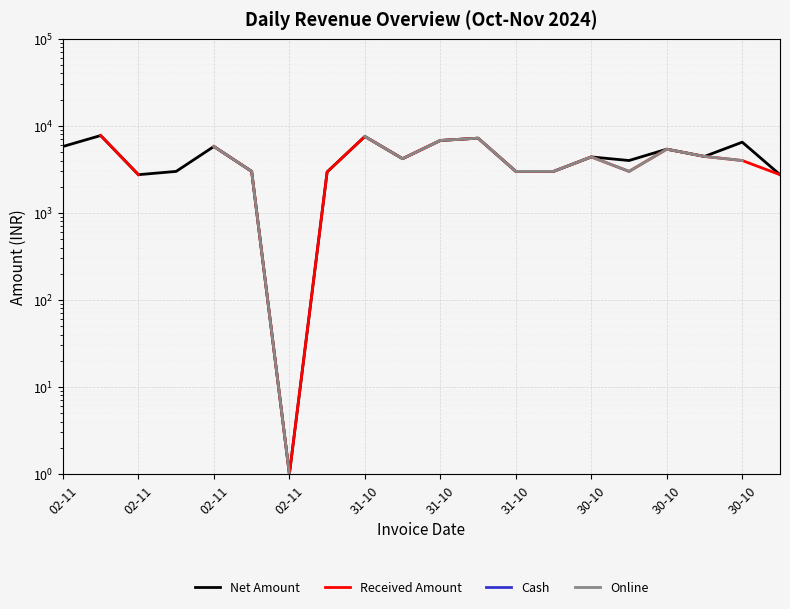

In Received Amount, how many points are higher than both neighbors (excluding endpoints)?

4